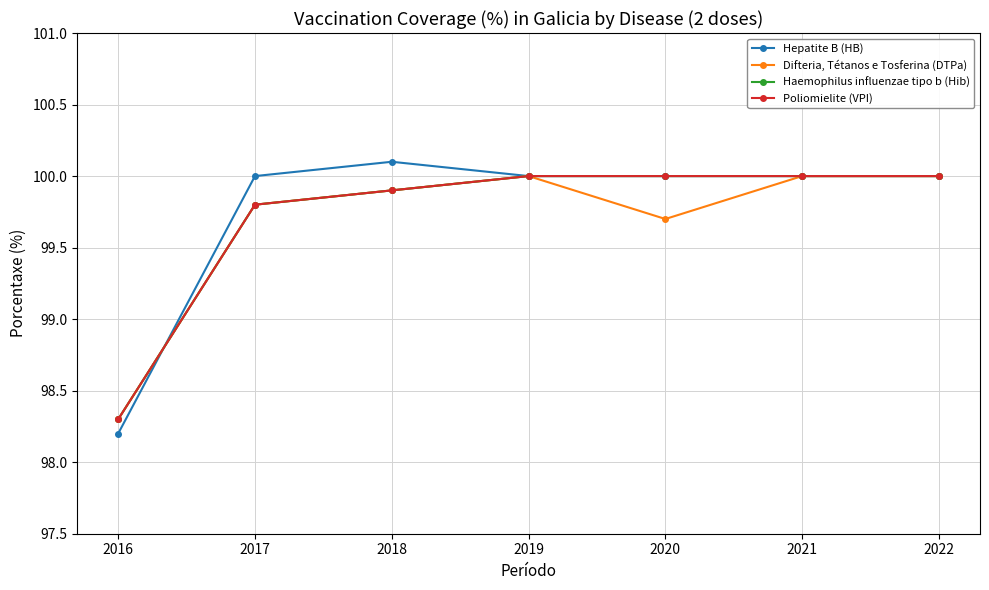

Which category has the highest value across all series?

2018